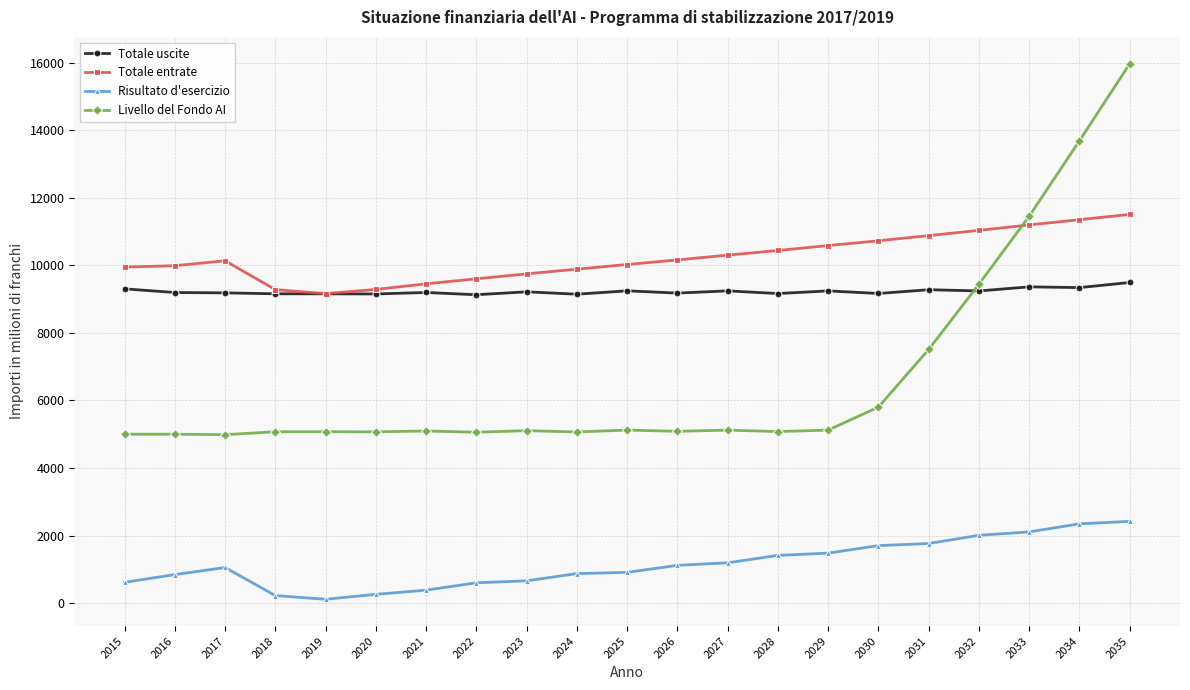

True or false: Risultato d'esercizio and Totale uscite cross at least once.

False